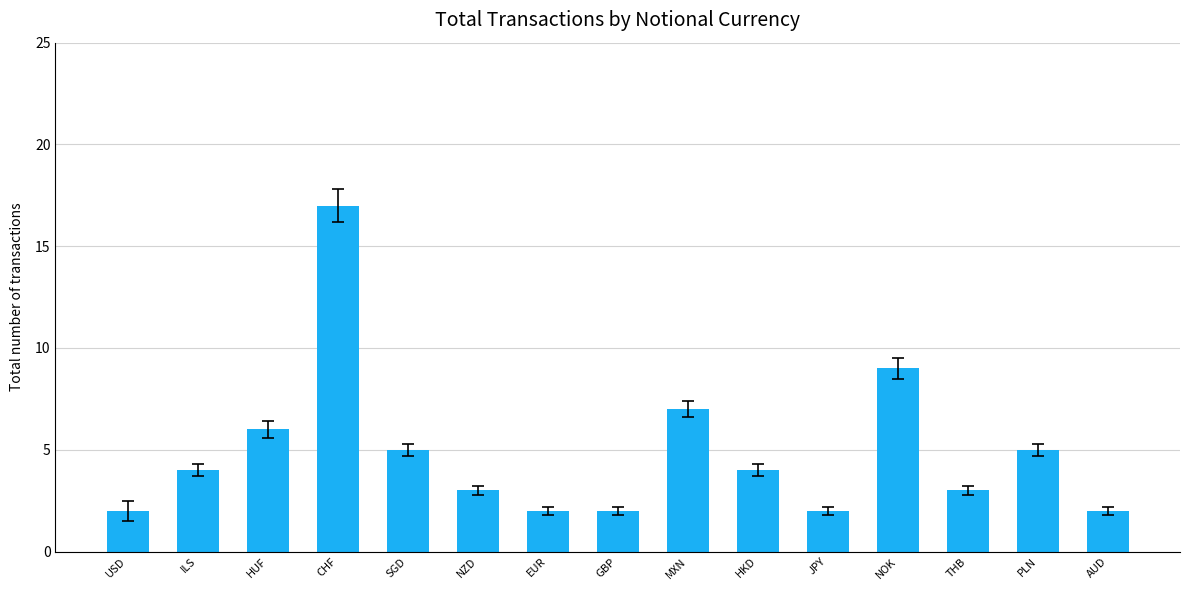

Are the bars grouped side by side (vs. stacked)?

No